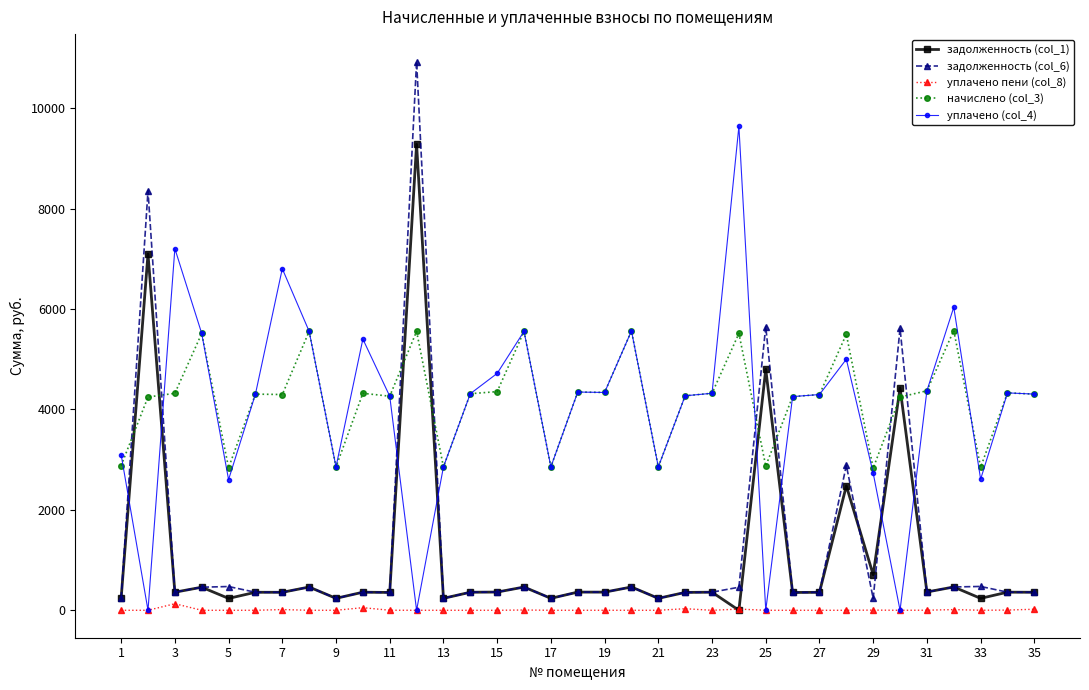

Is this an area chart (filled region under the line)?

No